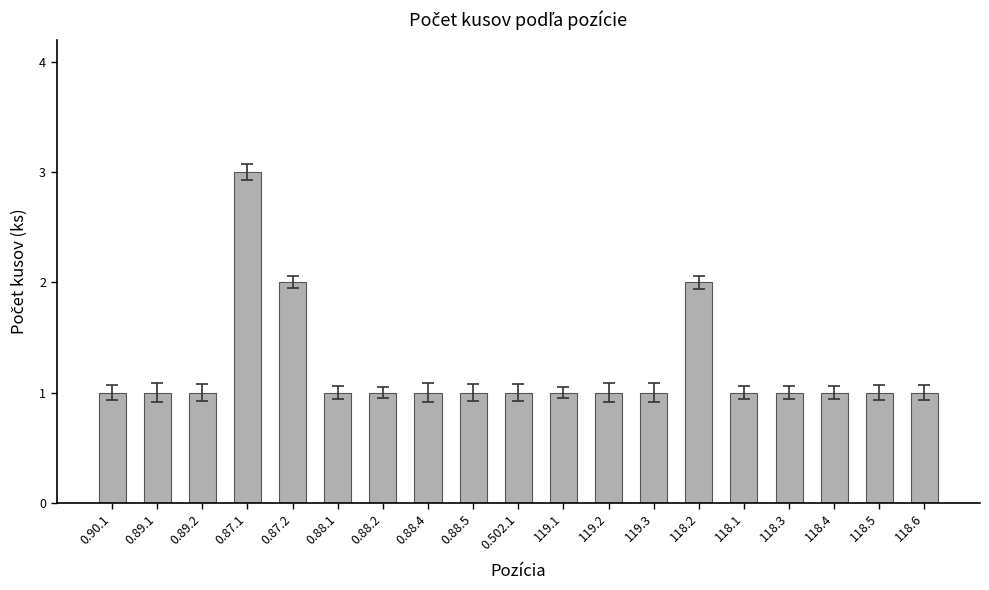

What is the minimum value shown in the chart?

1